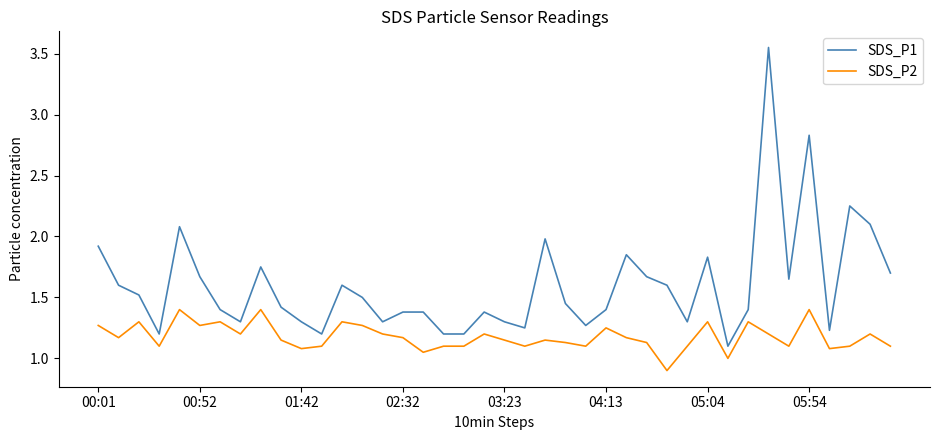

Which series has the largest total across all categories?

SDS_P1